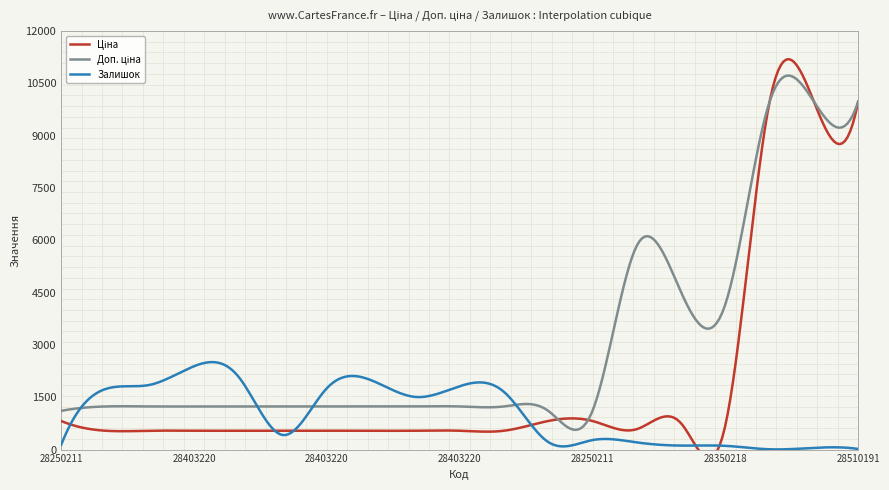

Which series has the largest total across all categories?

Доп. ціна